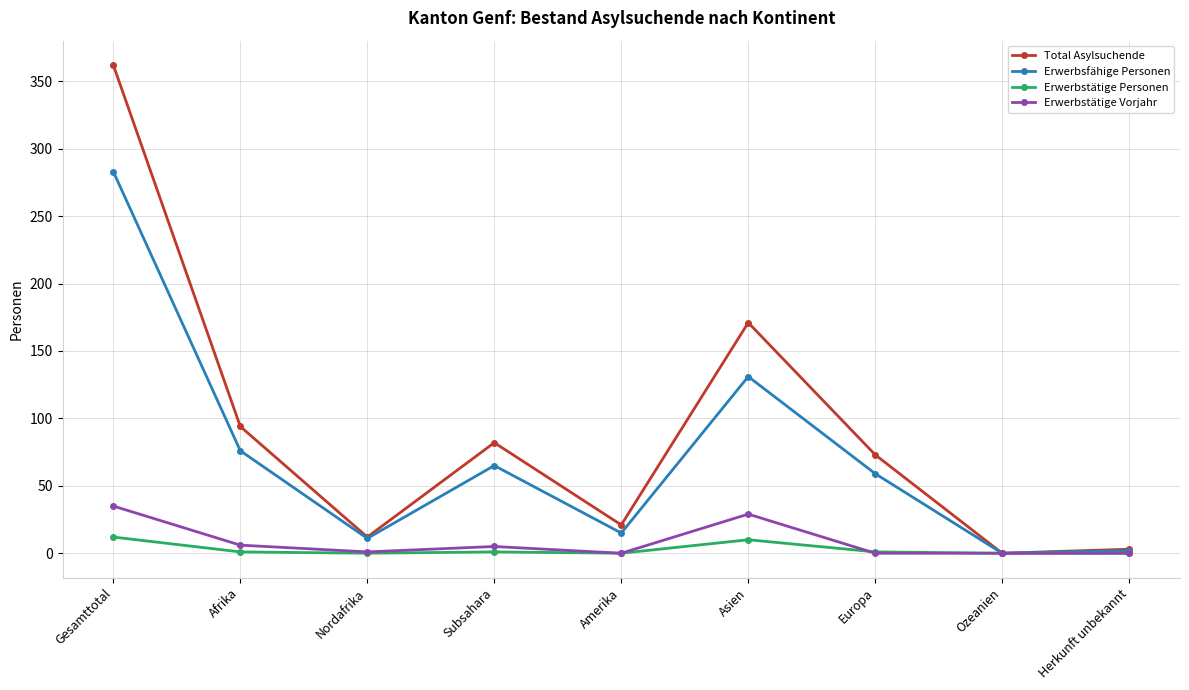

The value of Erwerbstätige Vorjahr at Amerika is 0. True or false?

True